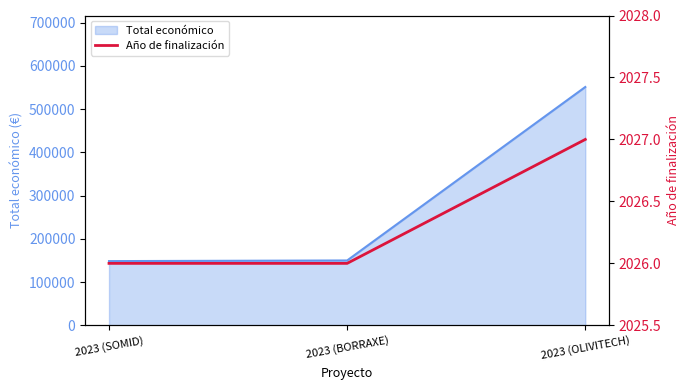

At which label does Total económico reach its peak?

2023 (OLIVITECH)